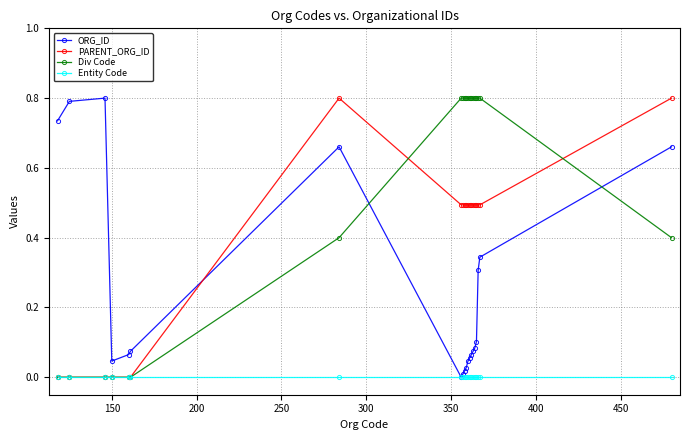

Which series has the largest total across all categories?

Div Code